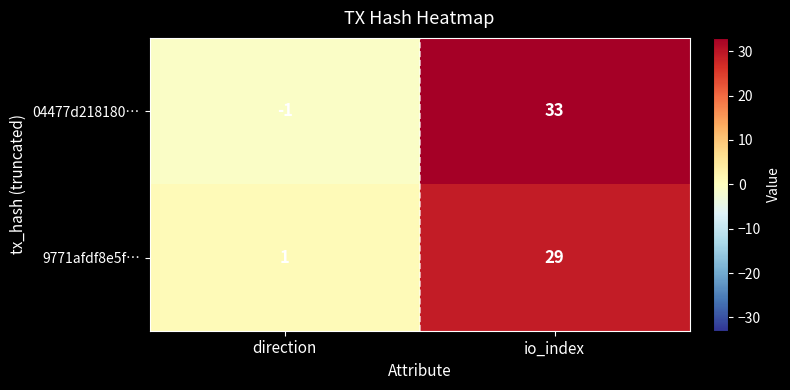

The 04477d218180… series shows 20 at io_index. True or false?

False